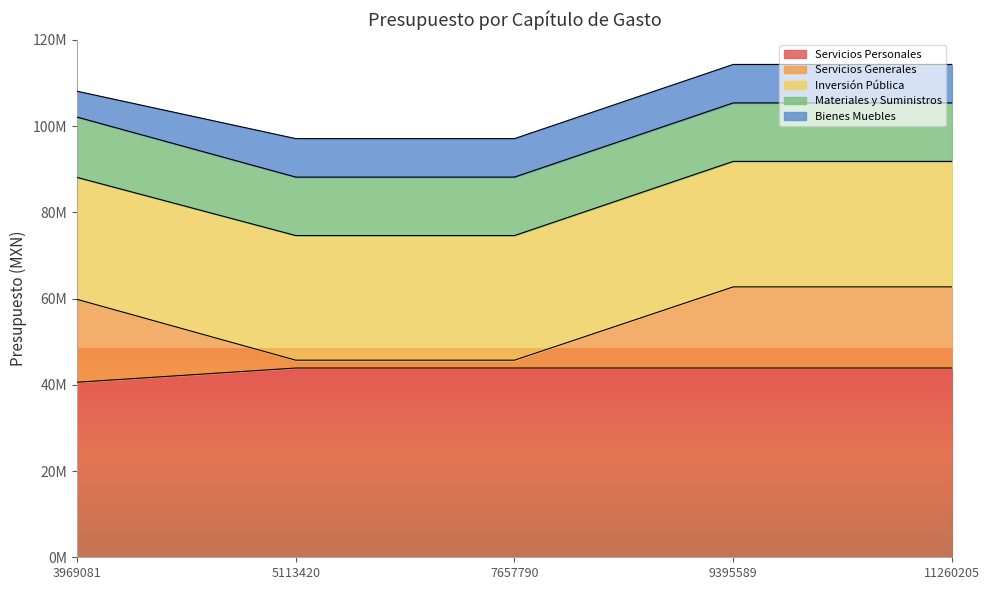

True or false: Bienes Muebles and Materiales y Suministros cross at least once.

False